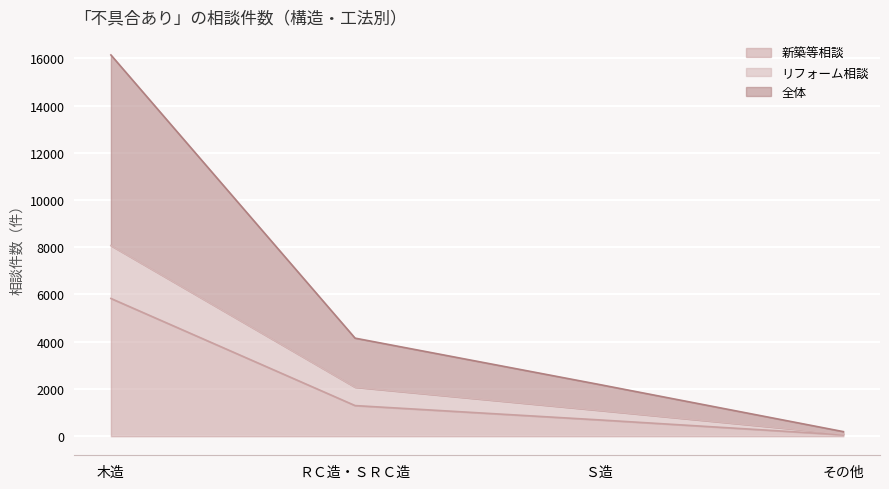

True or false: リフォーム相談 and 全体 intersect in this chart.

False